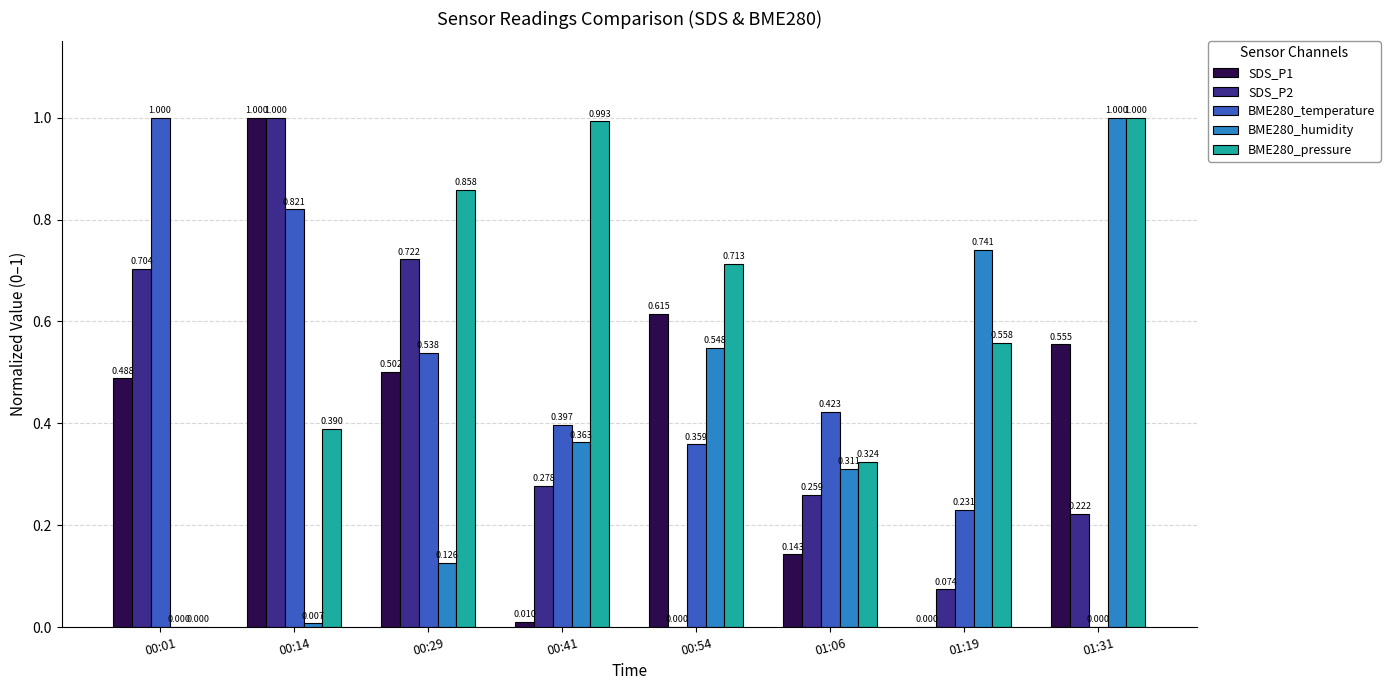

Is the value of SDS_P2 at 00:14 greater than the value of BME280_pressure at 01:06?

Yes